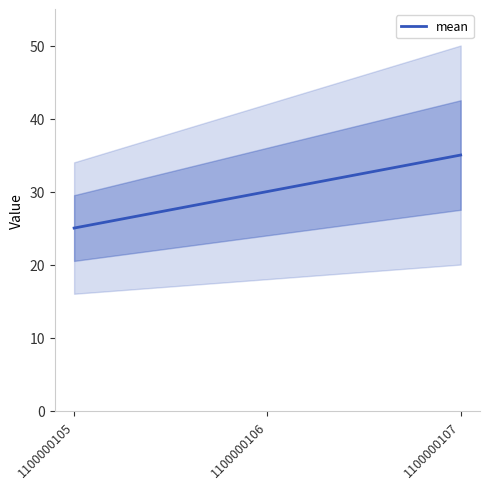

Reading left to right, what are all the values shown in this chart?

1100000105=25	1100000106=30	1100000107=35